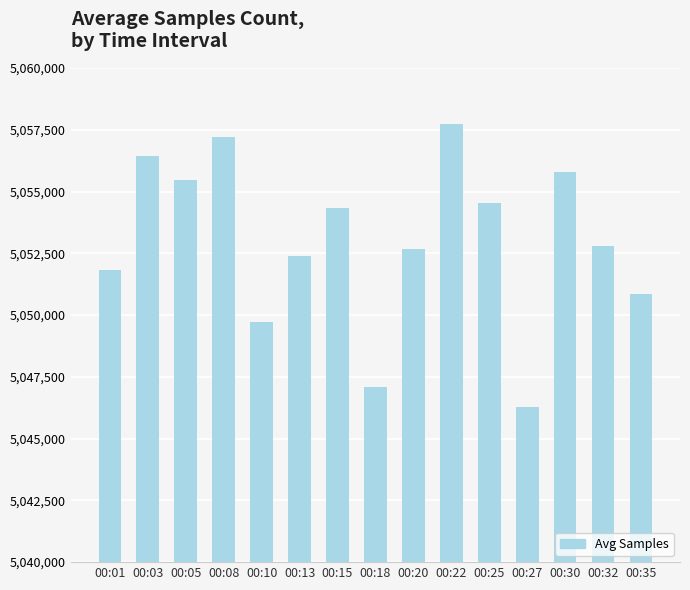

At which label does the data first exceed 5052779?

00:03